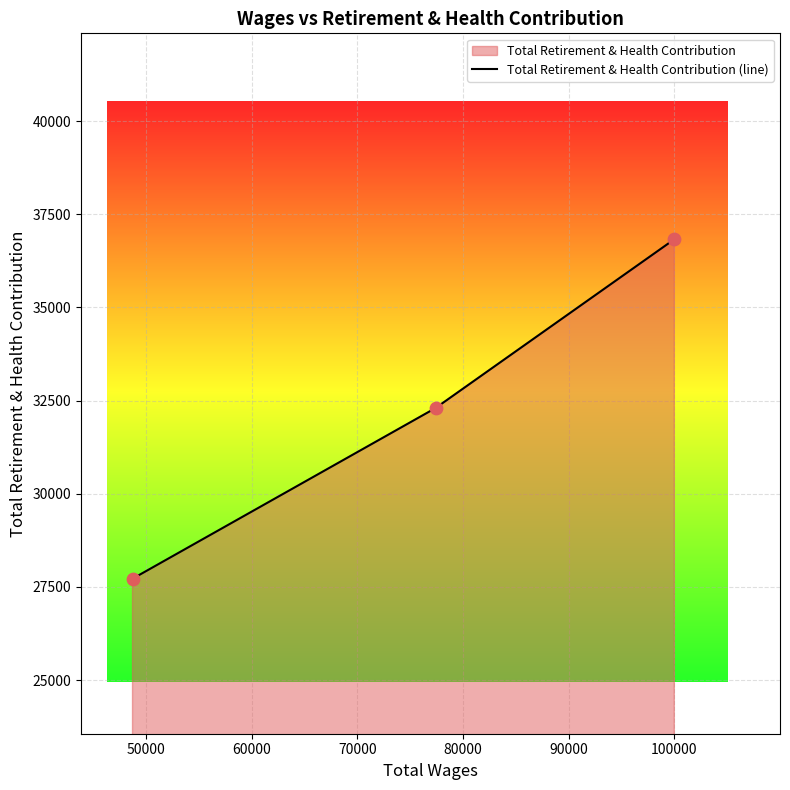

What is the sum of all values?

96851